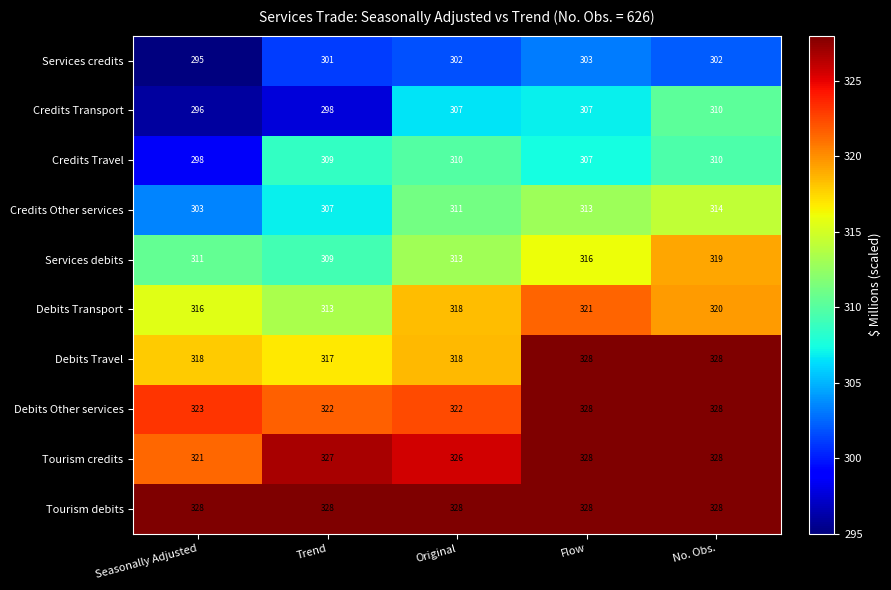

Which category has the lowest value across all series?

Seasonally Adjusted